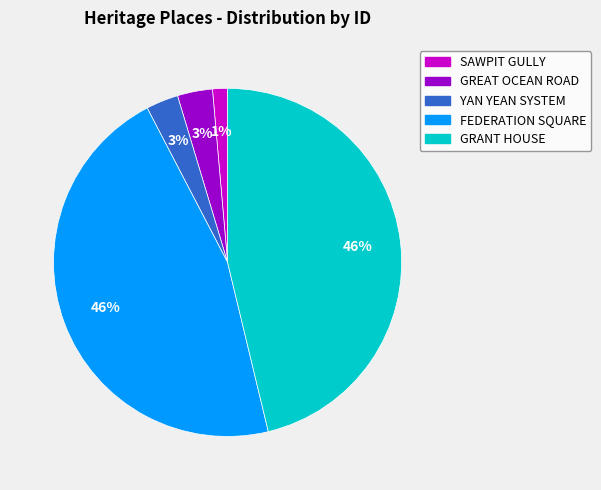

To the nearest percent, what is the average slice percentage?

20%